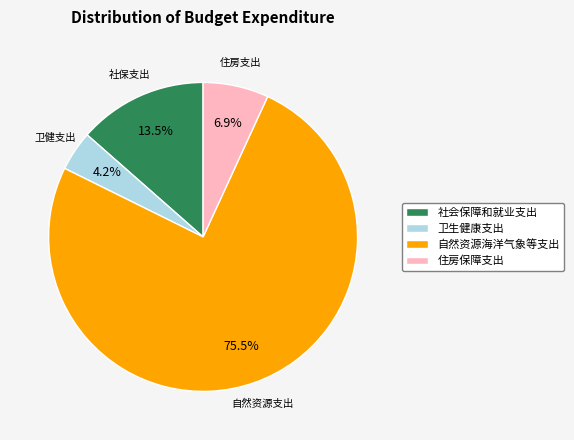

Is there any slice that represents more than half of the pie?

Yes